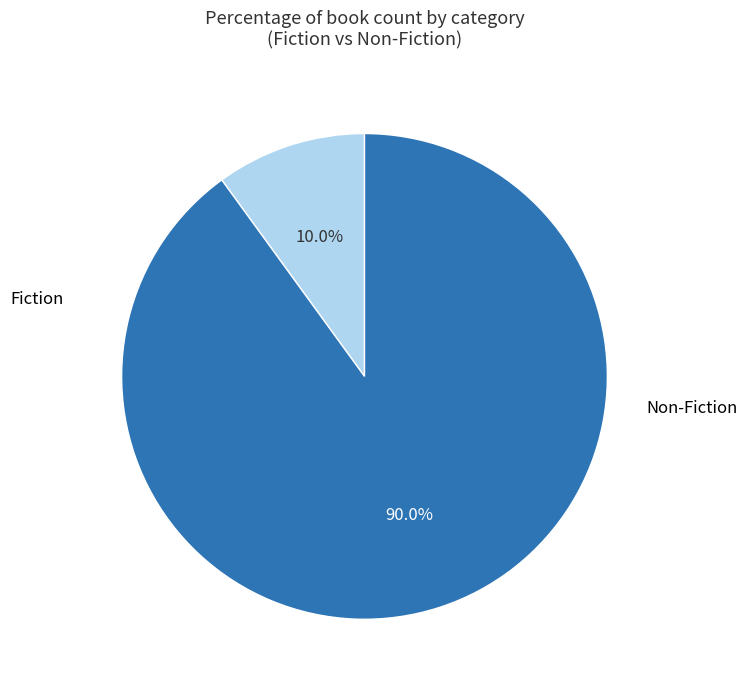

To the nearest percent, what is the average slice percentage?

50%